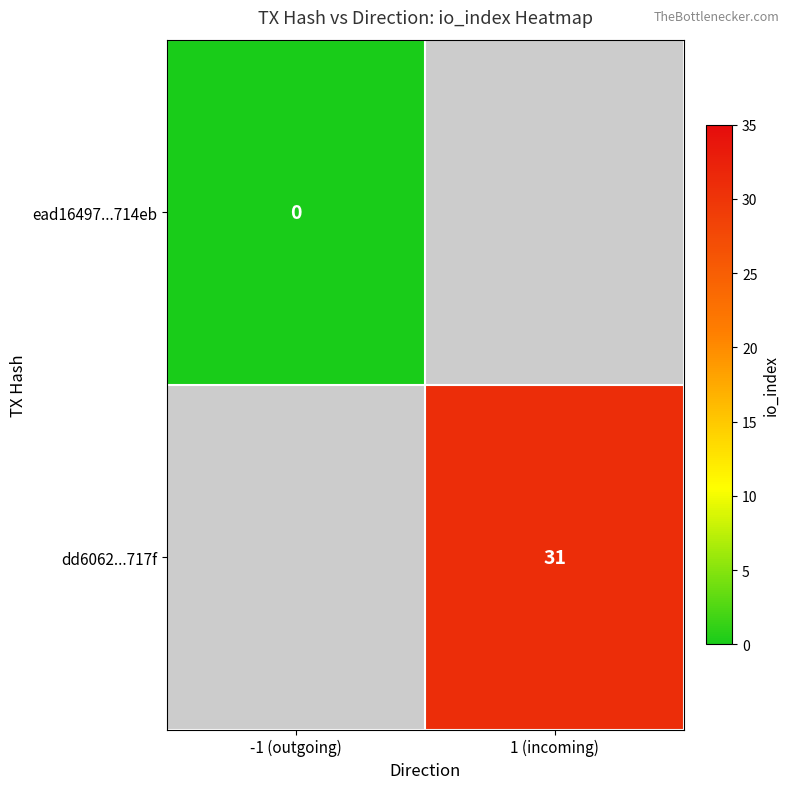

Is it true that dd6062...717f equals 31 at 1 (incoming)?

True